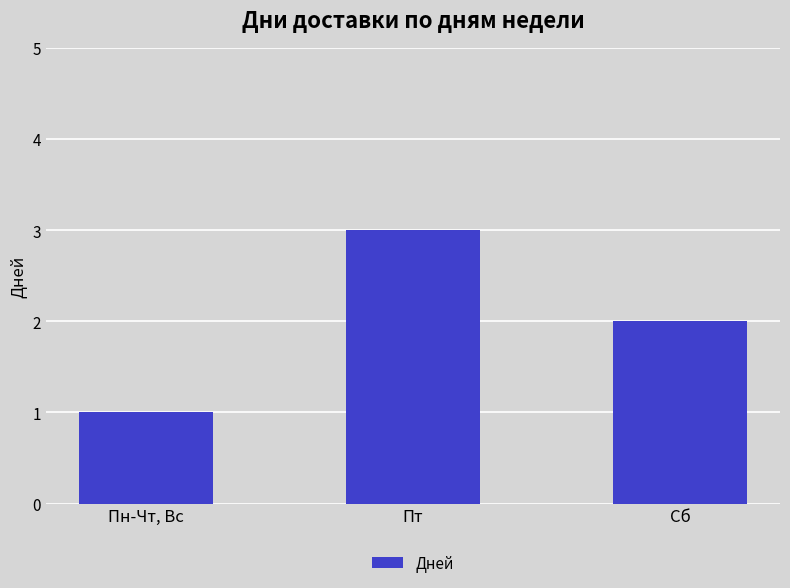

What is the label of the 2nd bar from the right?

Пт